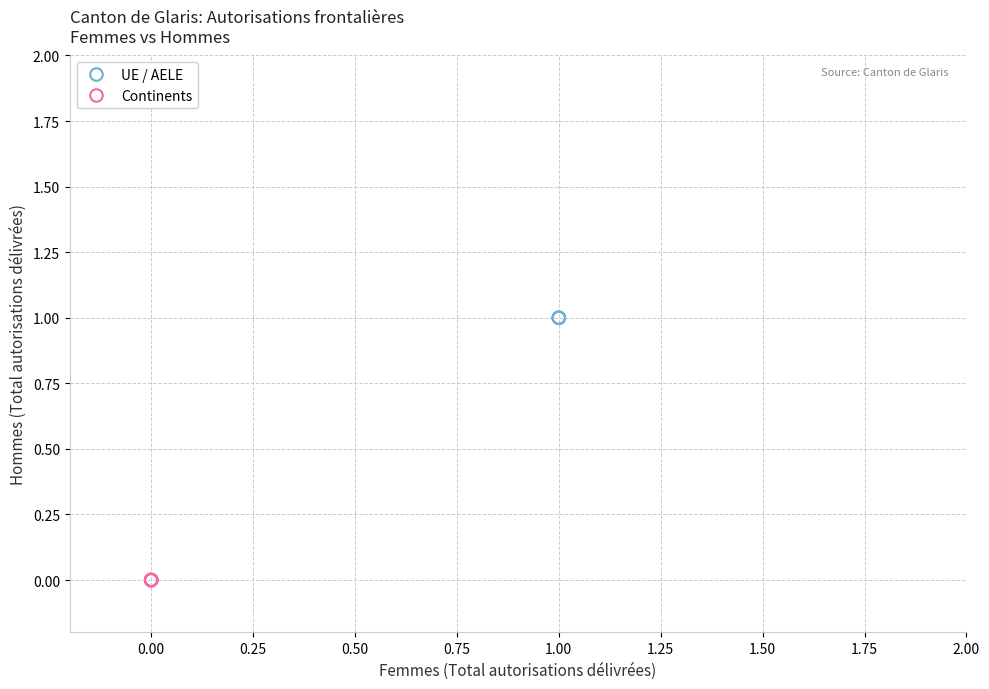

Which series contains the lowest Y value?

Continents